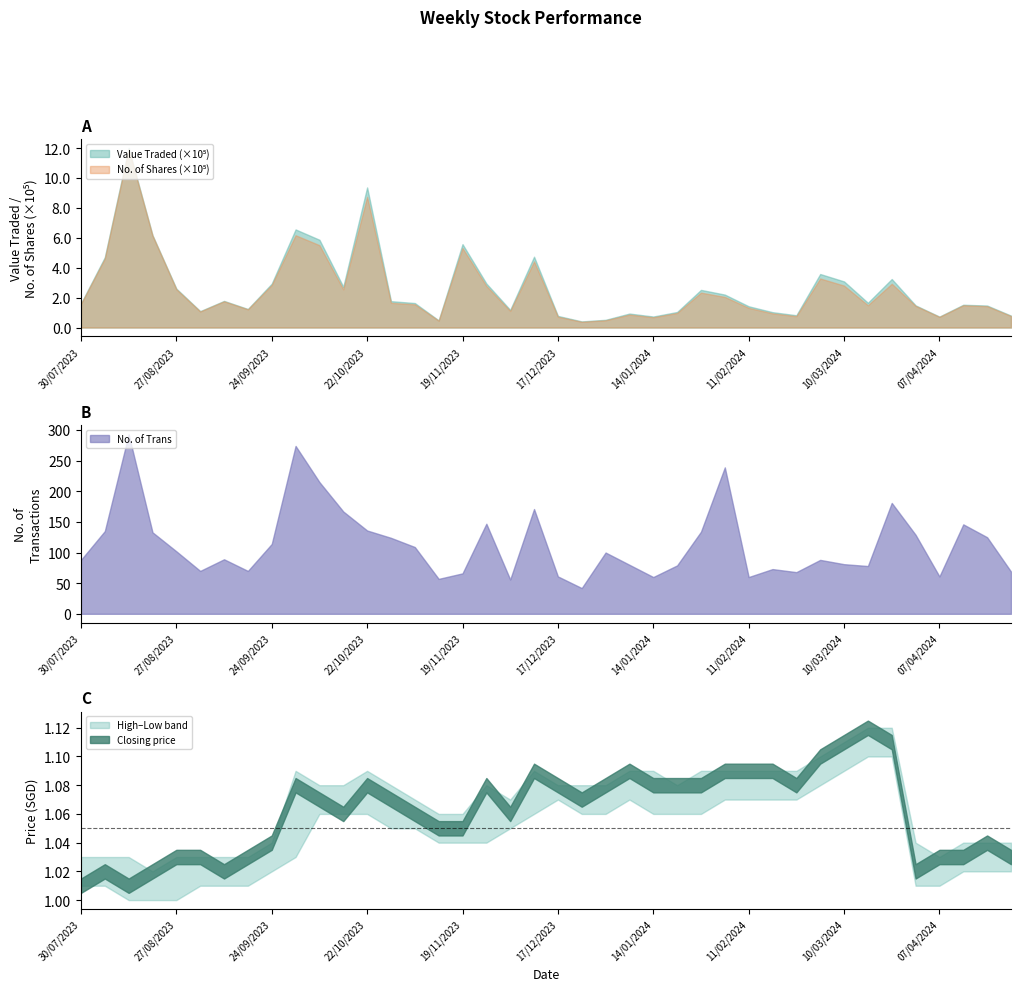

How many lines are shown in the chart?

6